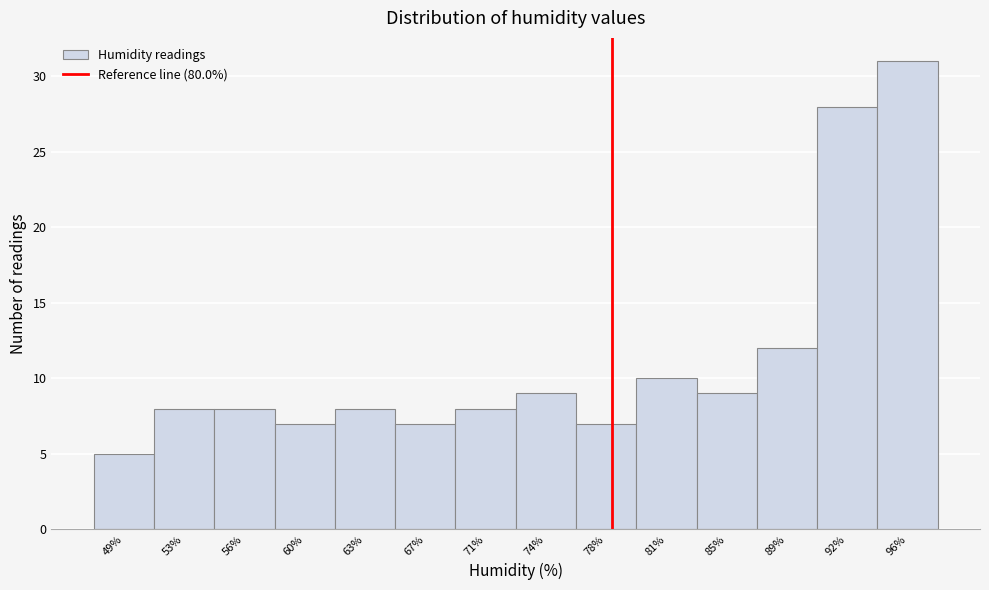

Reading left to right, extract all data points from this chart.

5	8	8	7	8	7	8	9	7	10	9	12	28	31